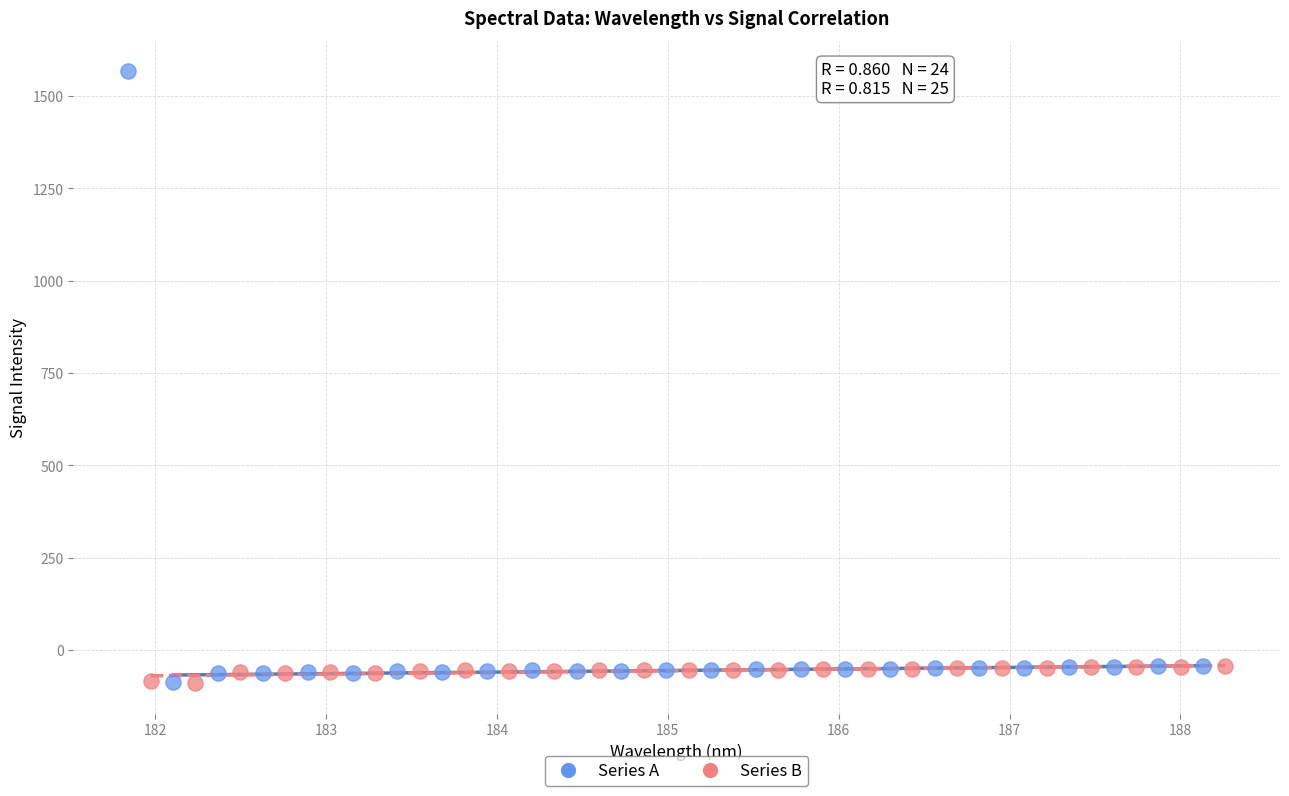

What are all the series names shown in the legend?

Series A, Series B